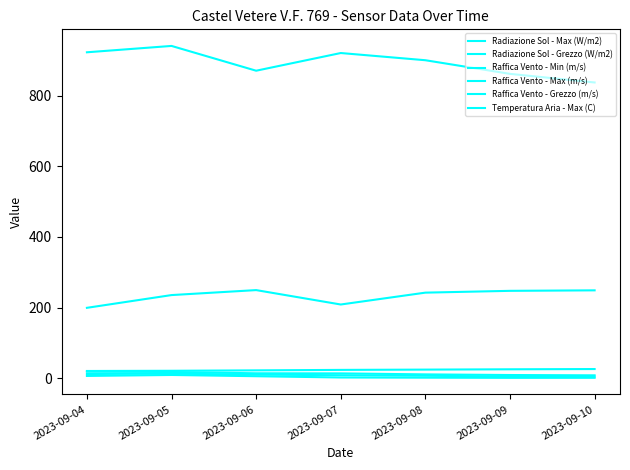

Rank the series at 2023-09-04 from highest to lowest value.

Radiazione Sol - Max (W/m2), Radiazione Sol - Grezzo (W/m2), Temperatura Aria - Max (C), Raffica Vento - Max (m/s), Raffica Vento - Grezzo (m/s), Raffica Vento - Min (m/s)